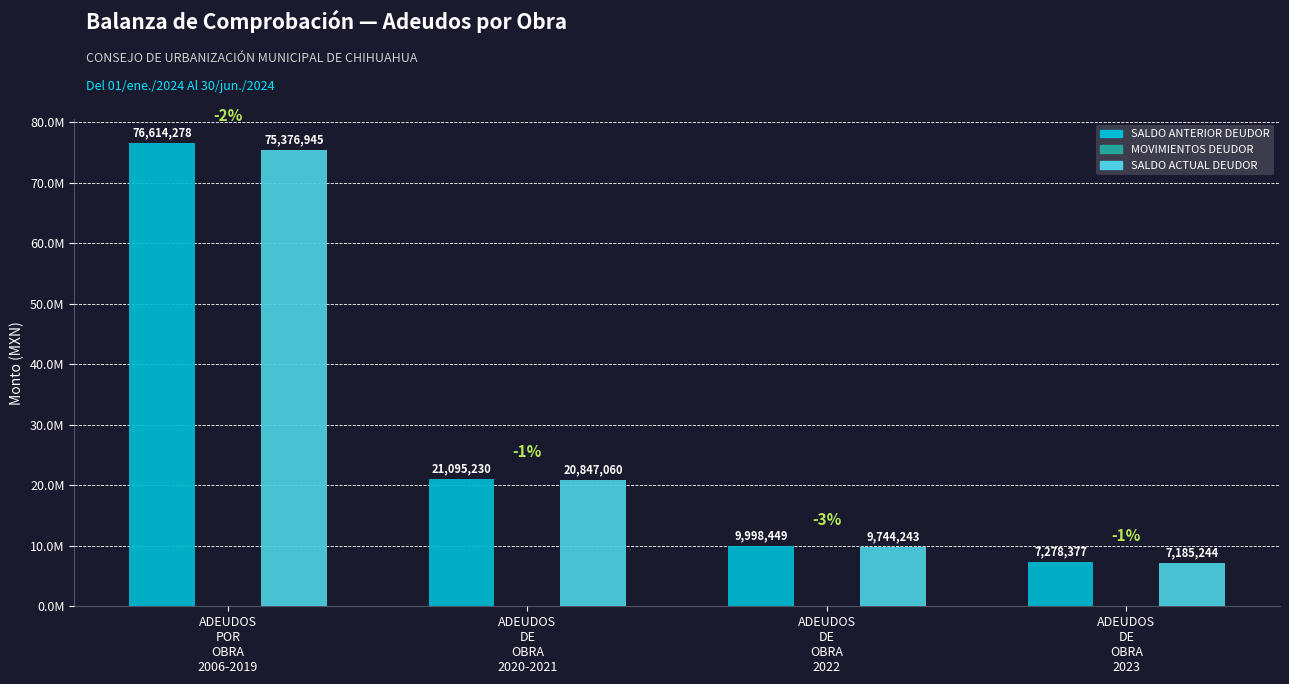

Are the bars horizontal?

No